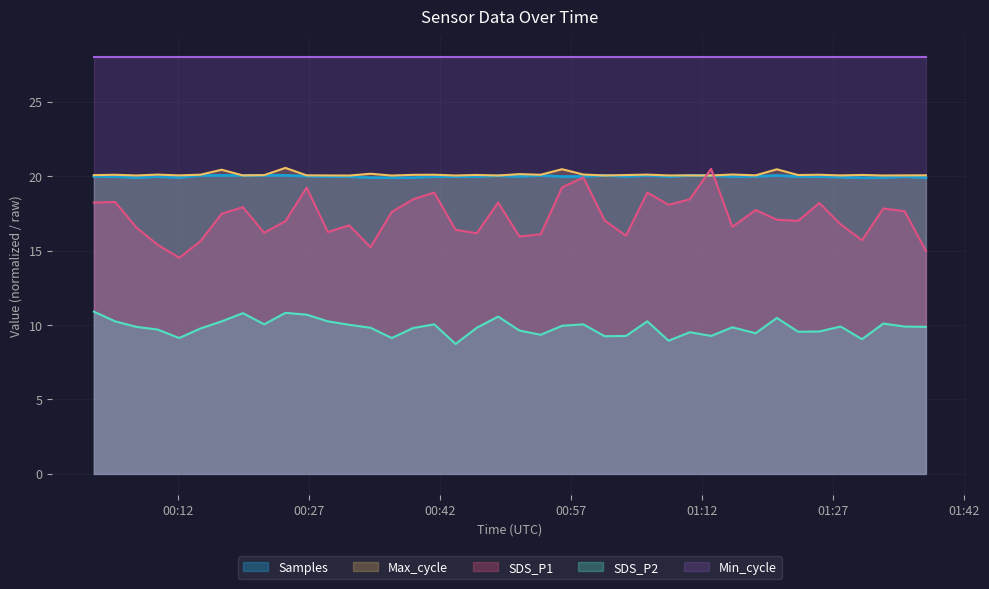

At which label does Samples reach its minimum?

2021/03/09 01:37:40